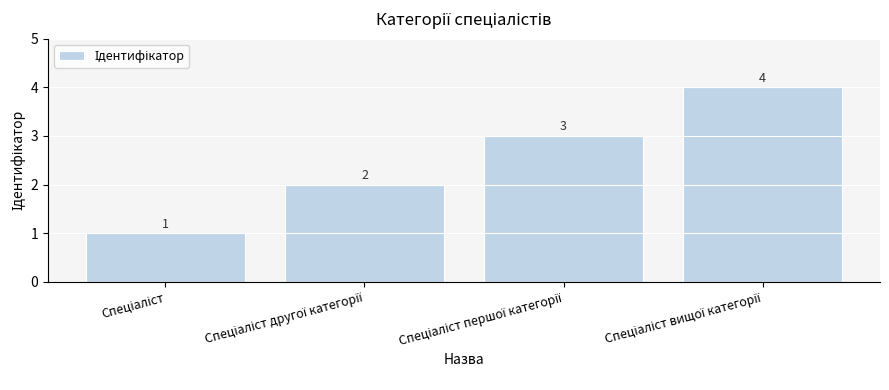

How many categories are shown in the chart?

4